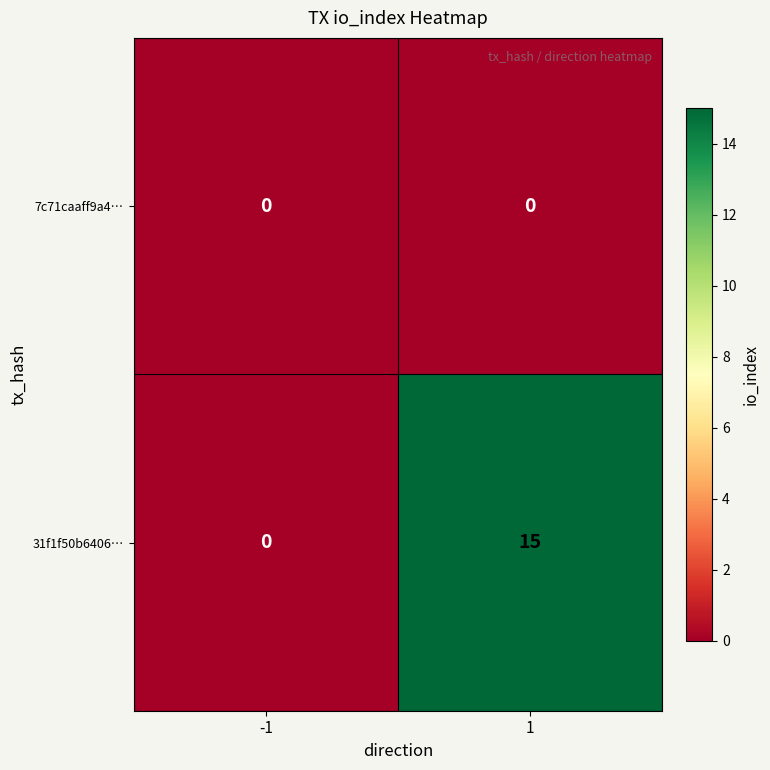

What is the sum of all 31f1f50b6406… values?

15